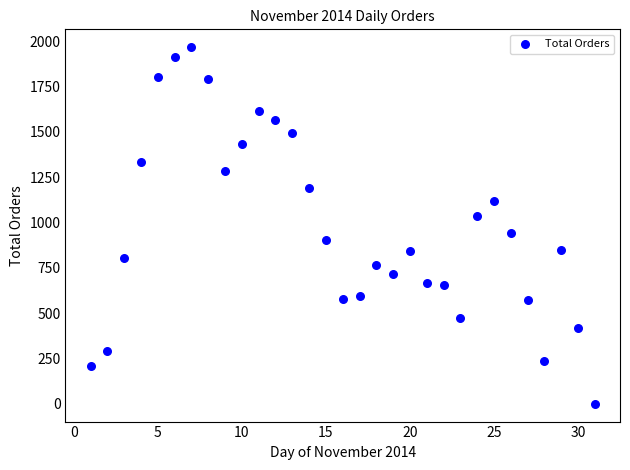

What is the range of Y values (max minus min)?

1967